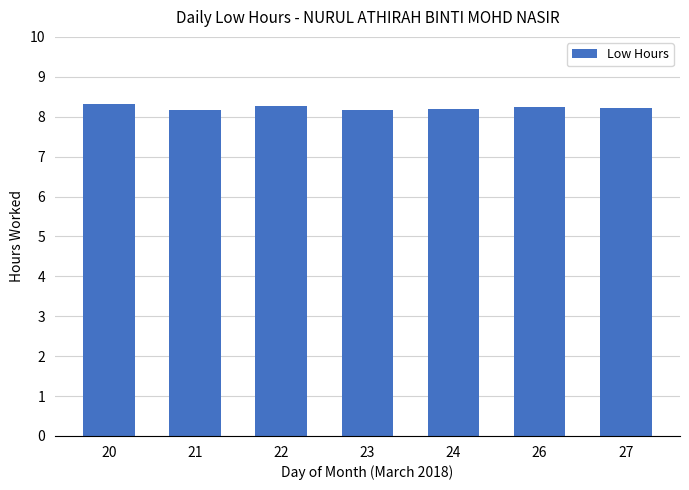

How many values are between 8 and 9?

7